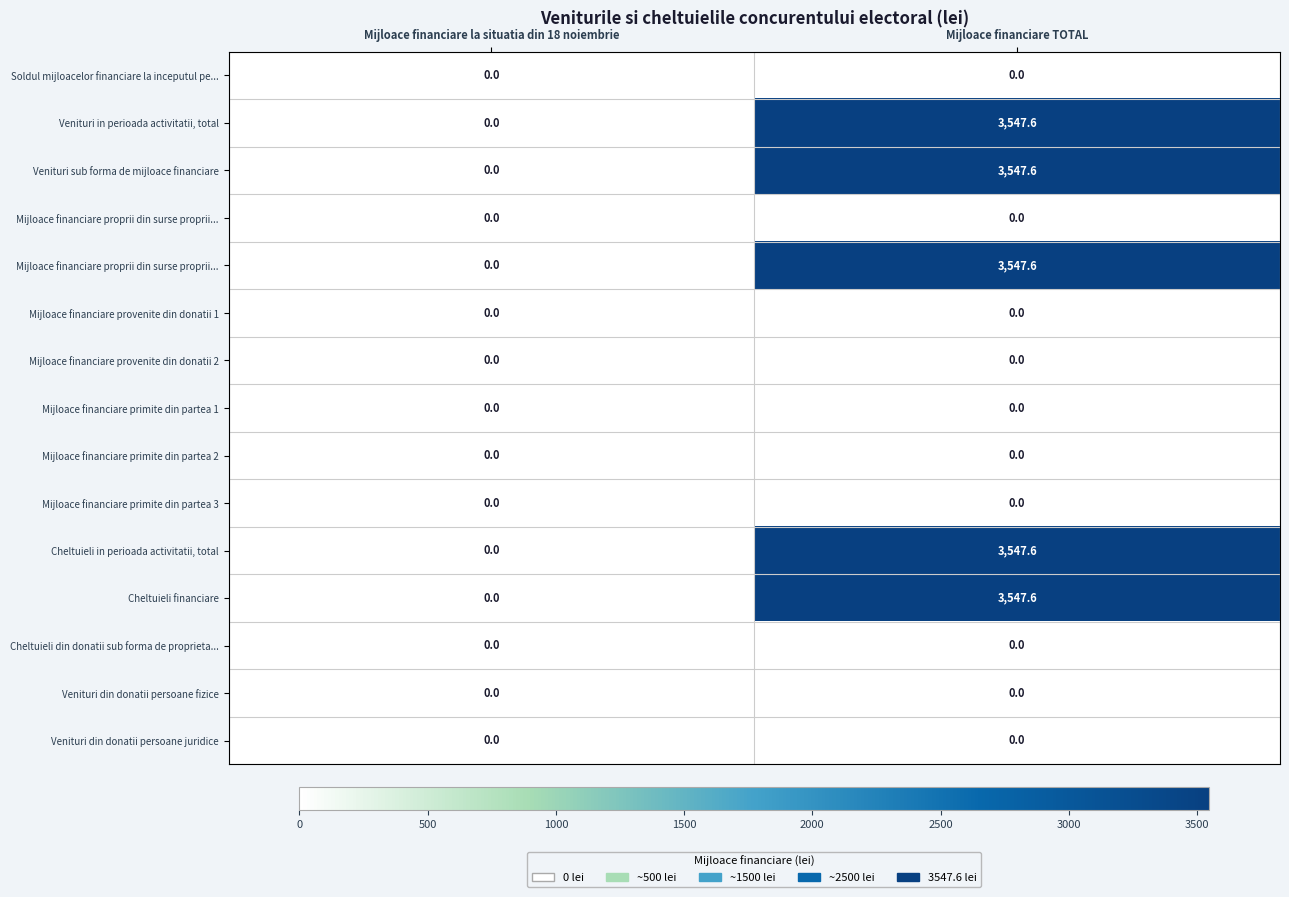

How many series are shown in this chart?

15